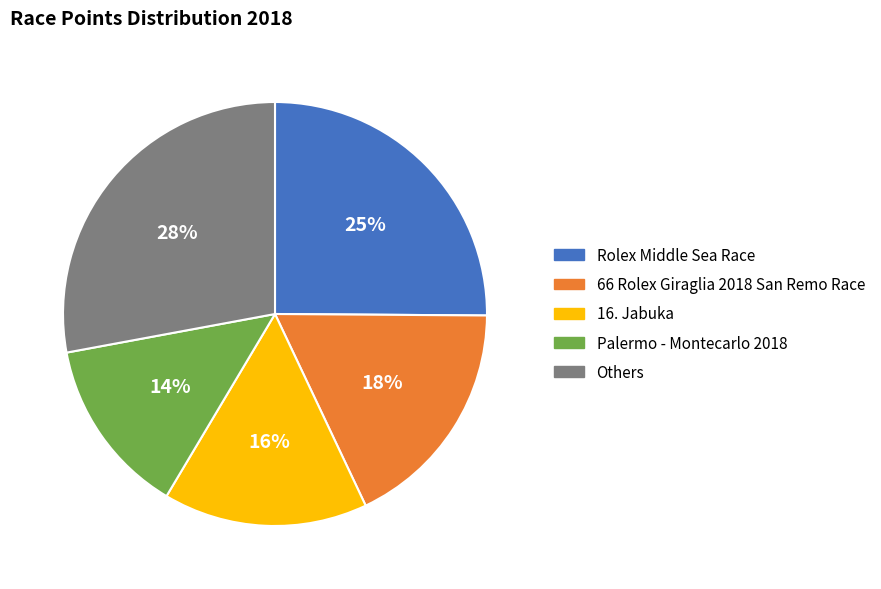

To the nearest percent, what is the difference between the largest and smallest slice percentages?

14%